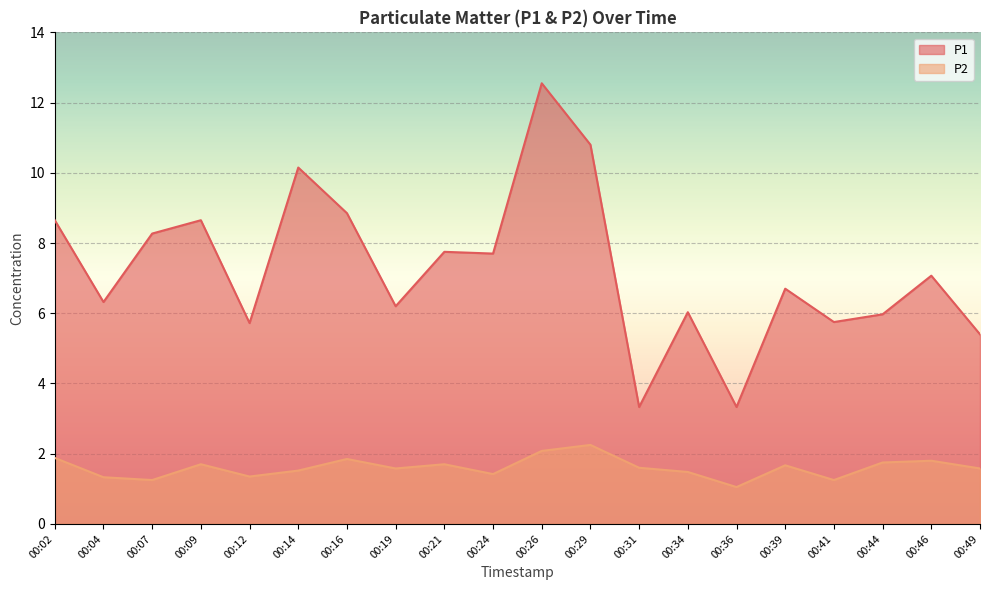

Is the value of P2 at 00:26 greater than the value of P1 at 00:31?

No